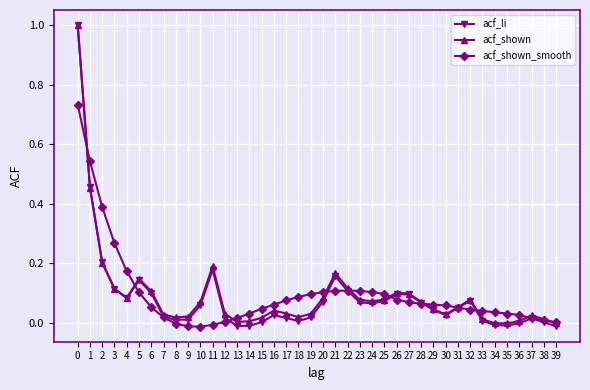

True or false: acf_shown has more than 2 interior local peaks.

True